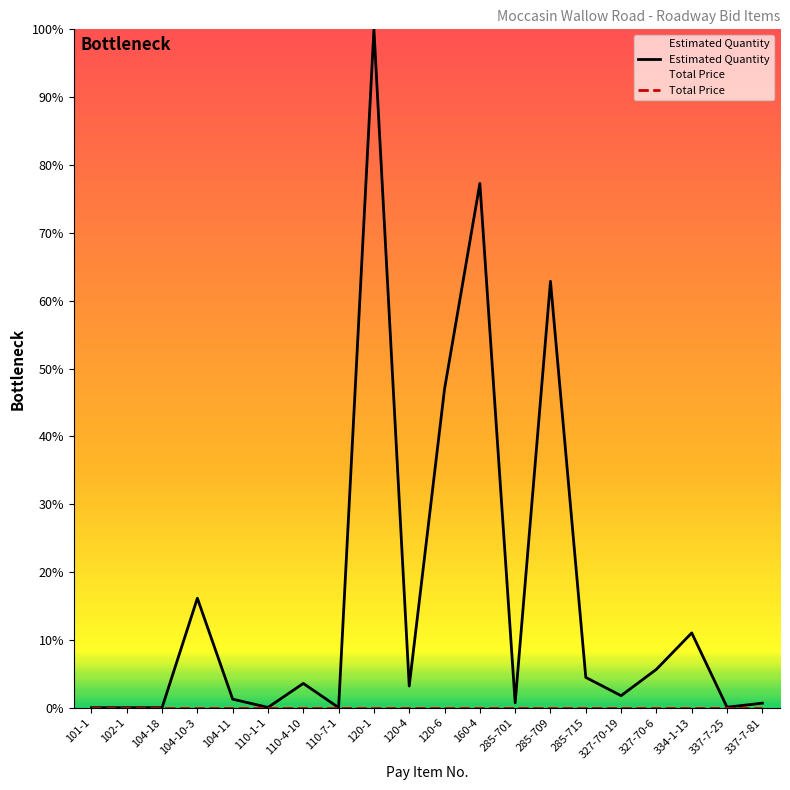

How many data points in Estimated Quantity are above 3?

10